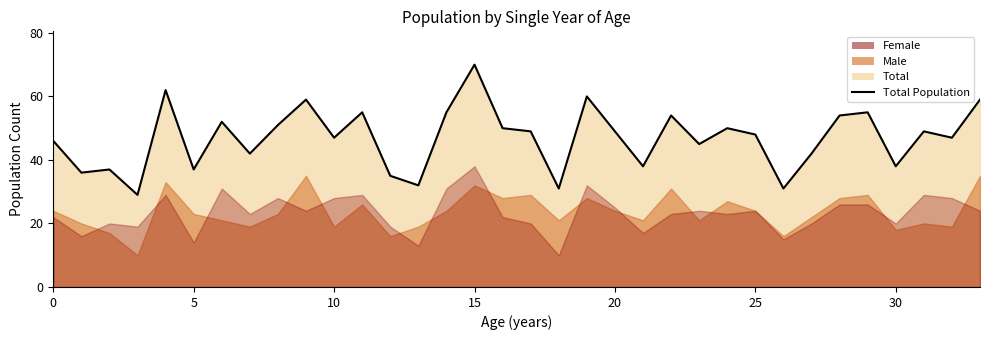

True or false: the data has more than 1 interior local peaks.

True